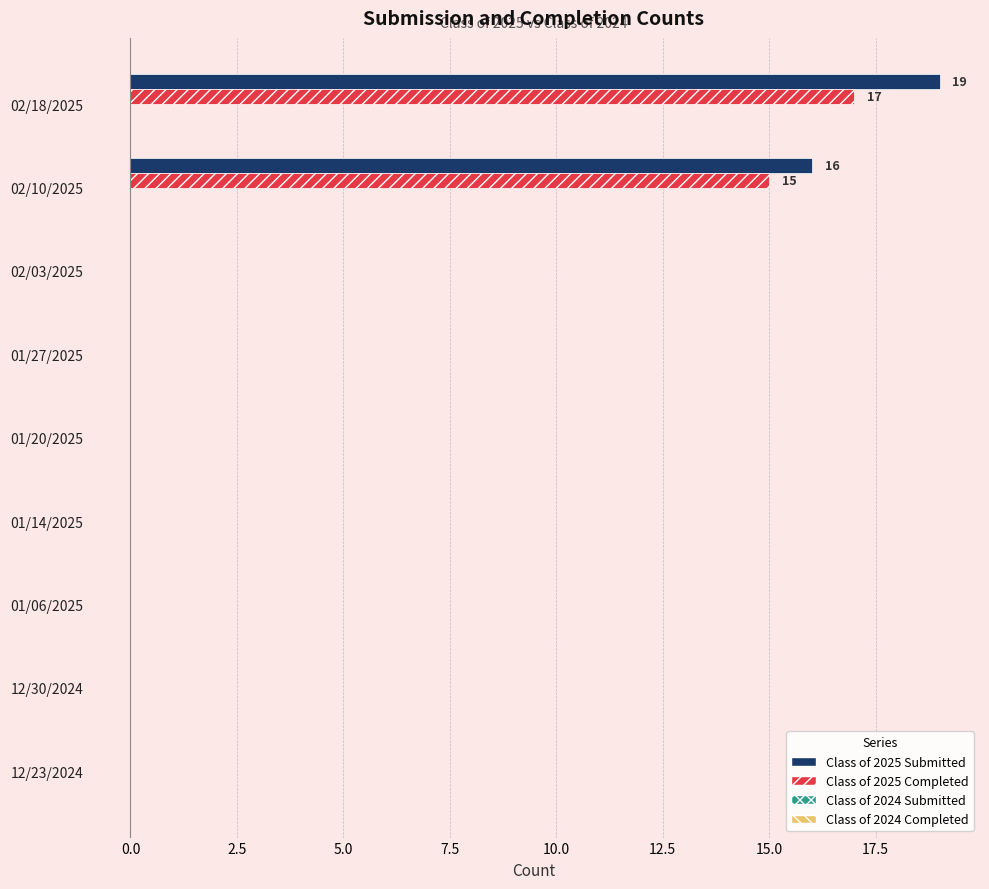

Which label corresponds to the largest value in the chart?

02/18/2025